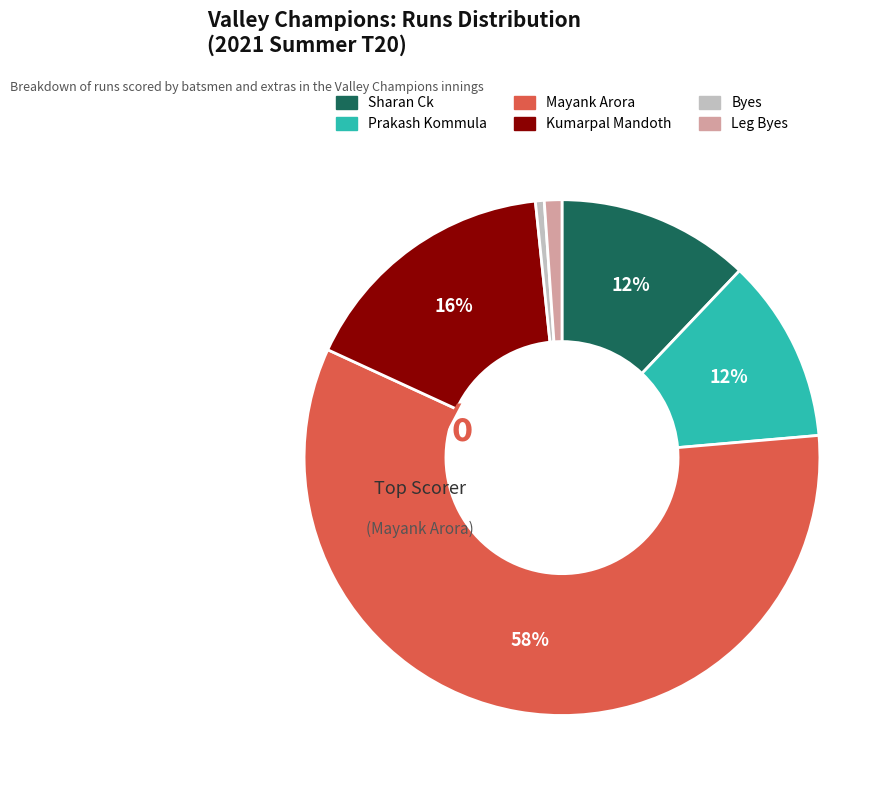

Is there any slice that represents more than half of the pie?

Yes